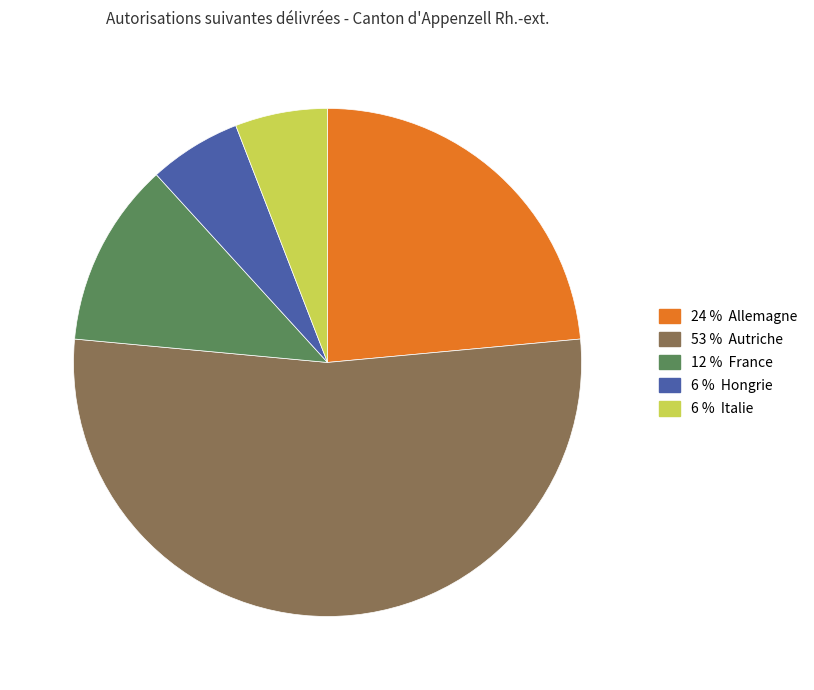

Is there any slice that represents more than half of the pie?

Yes